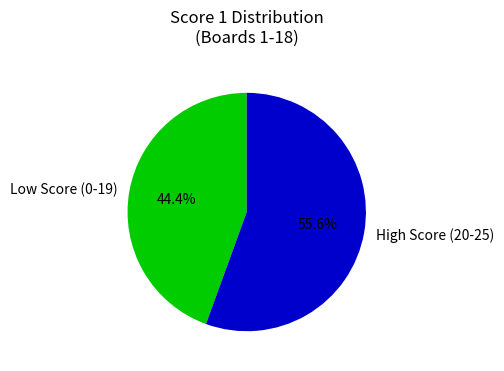

Rank the categories by value from lowest to highest.

Low Score (0-19), High Score (20-25)